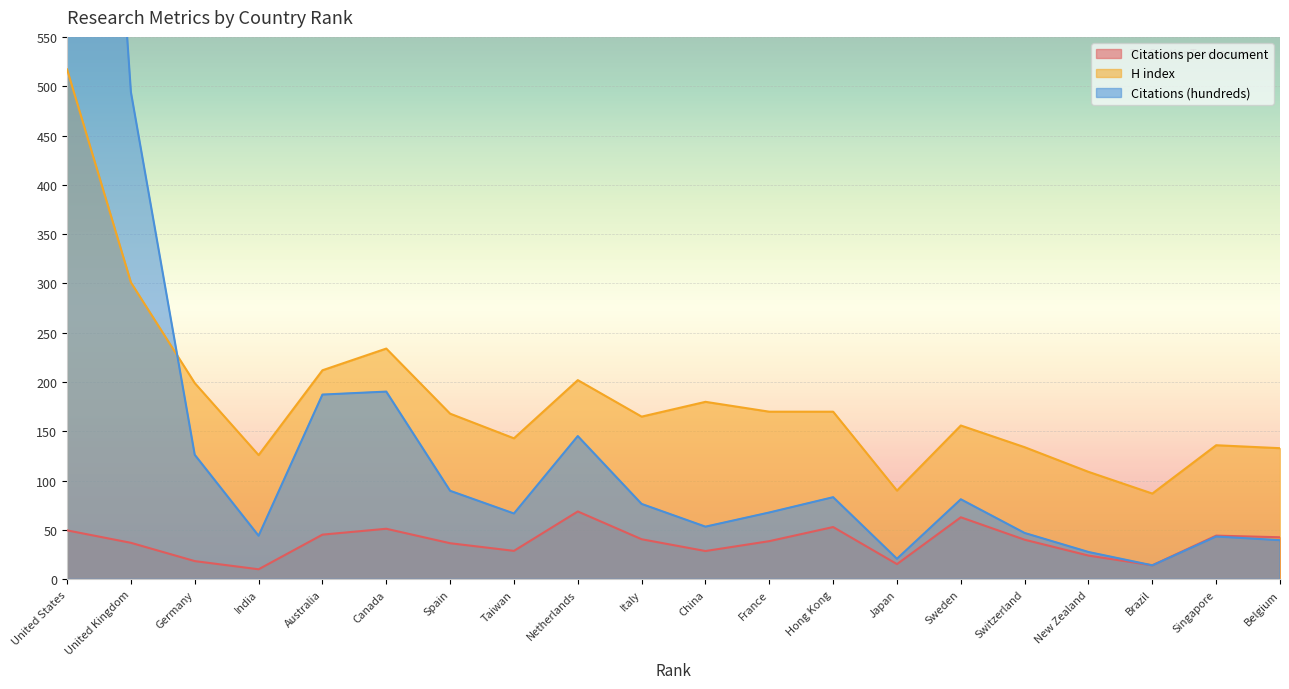

List the series in order of their peak value, highest first.

Citations (hundreds), H index, Citations per document